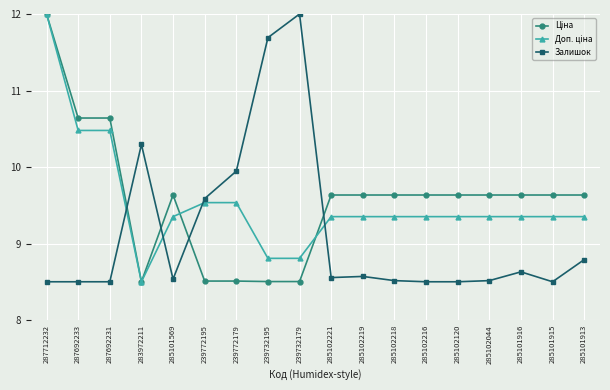

Is it true that Залишок equals 8.6 at 285101916?

True